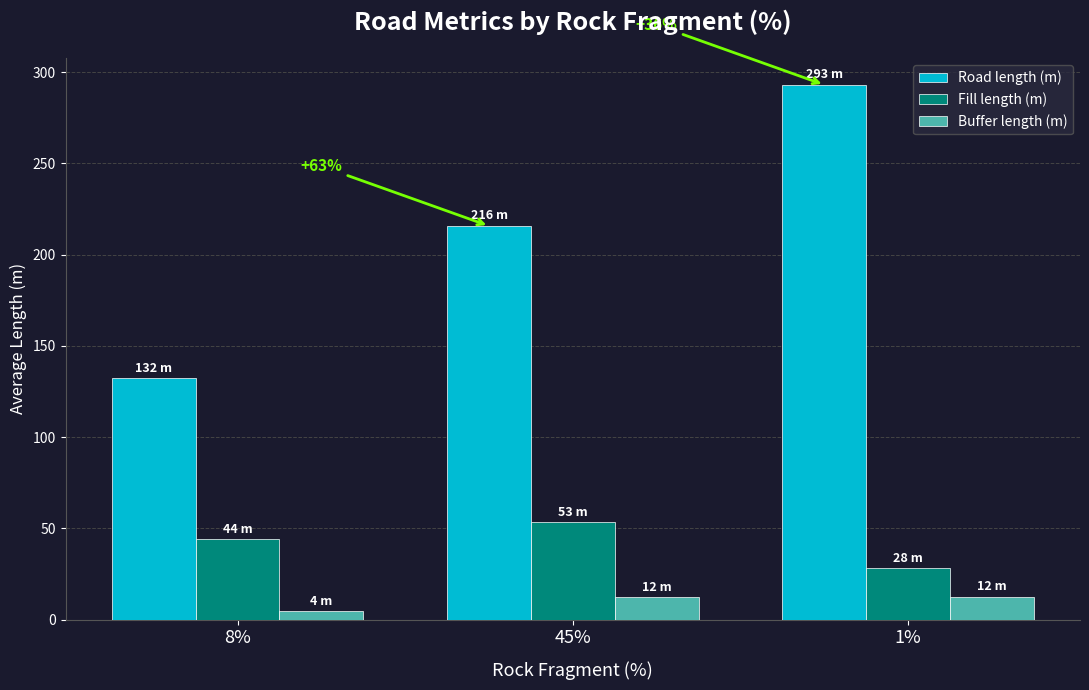

What is the spread (max minus min) of values at 1%?

280.6